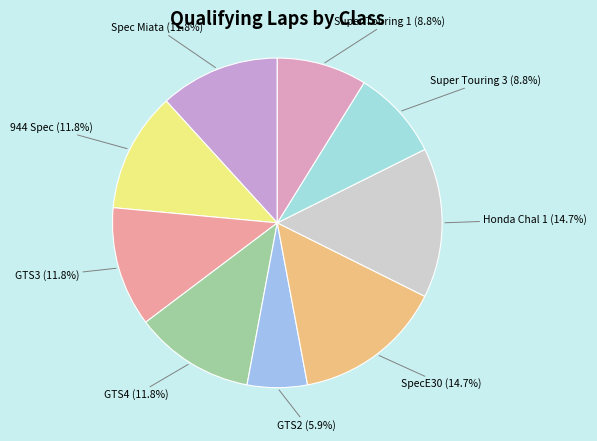

Which has a higher value, Super Touring 3 or Honda Chal 1?

Honda Chal 1